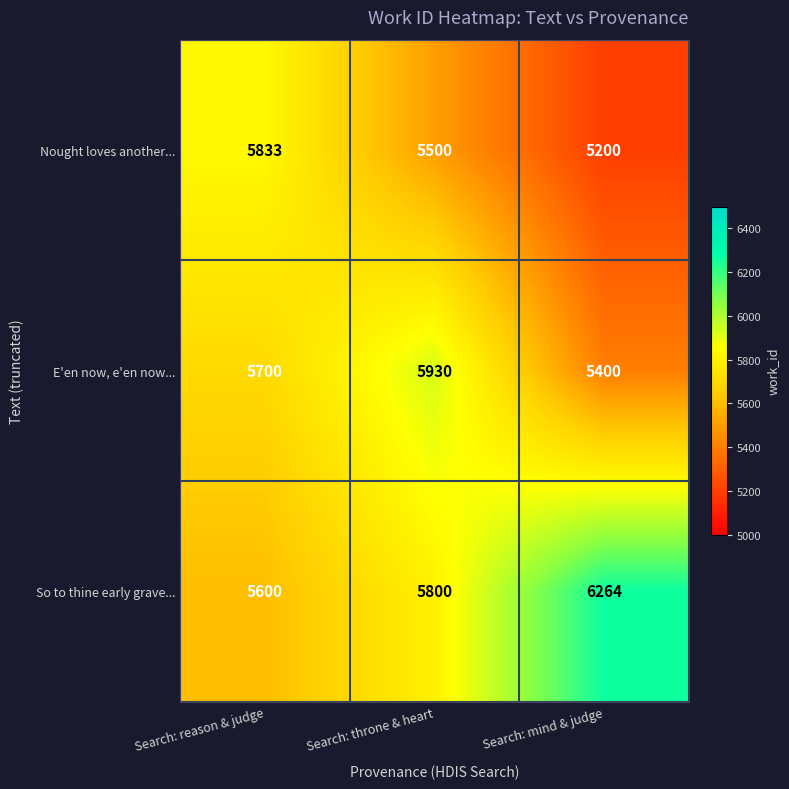

Is it true that So to thine early grave... equals 1752 at Search: throne & heart?

False